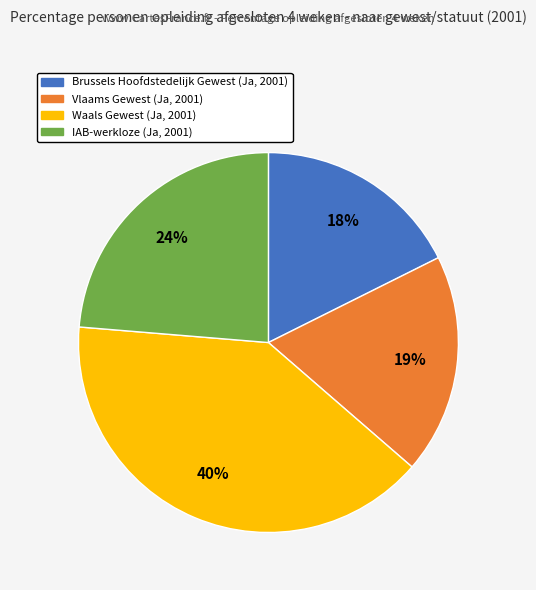

Does any single category account for the majority?

No